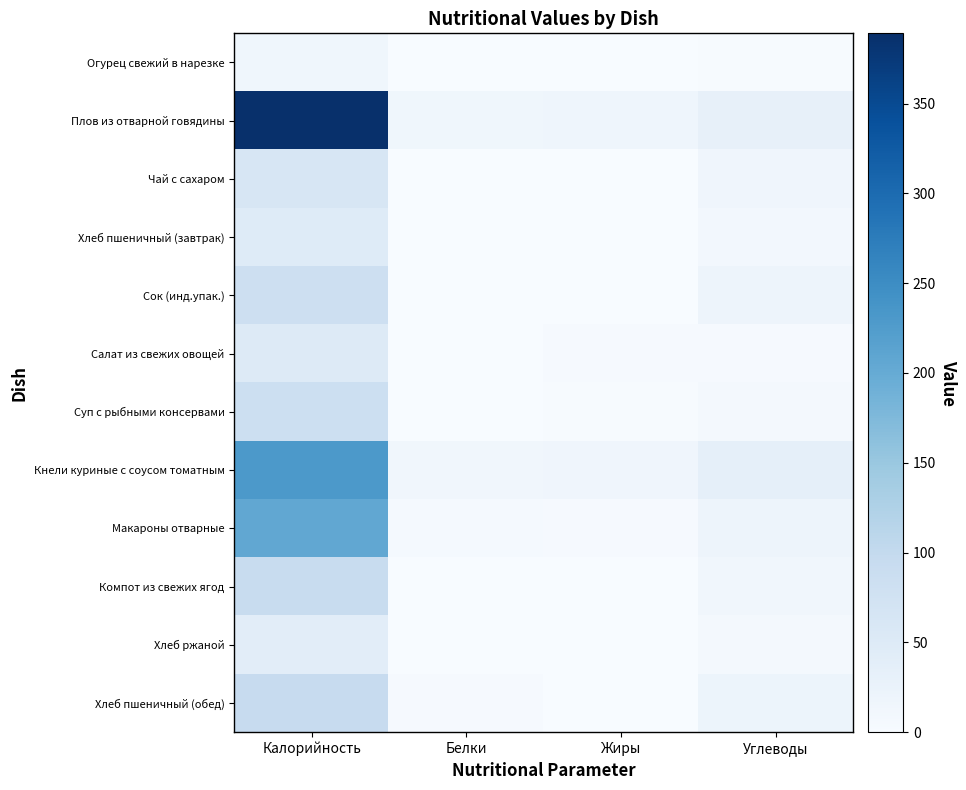

How many categories are shown in the chart?

4